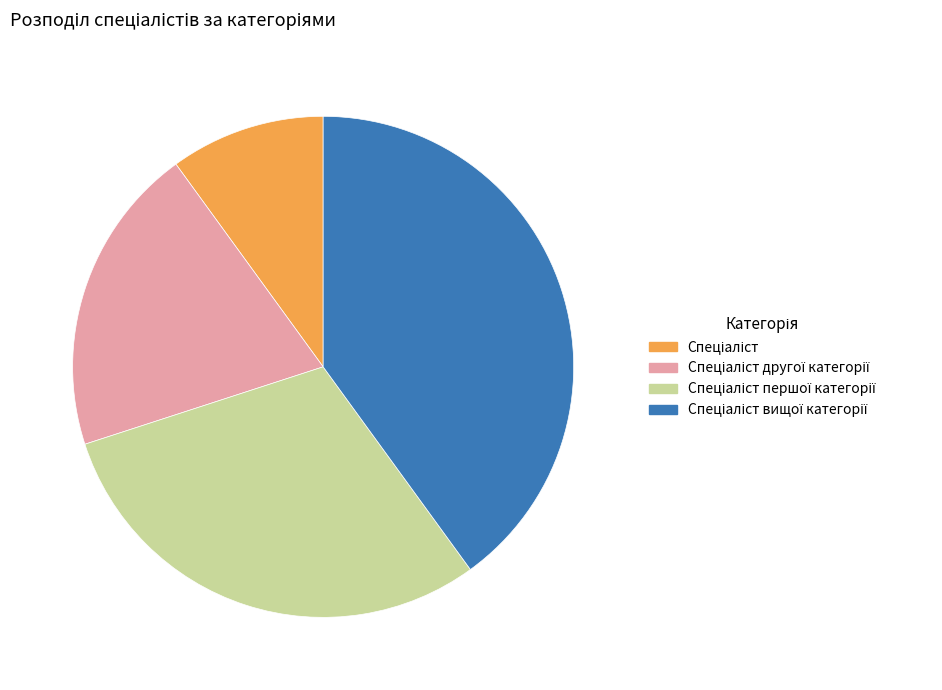

How many slices are in this pie chart?

4